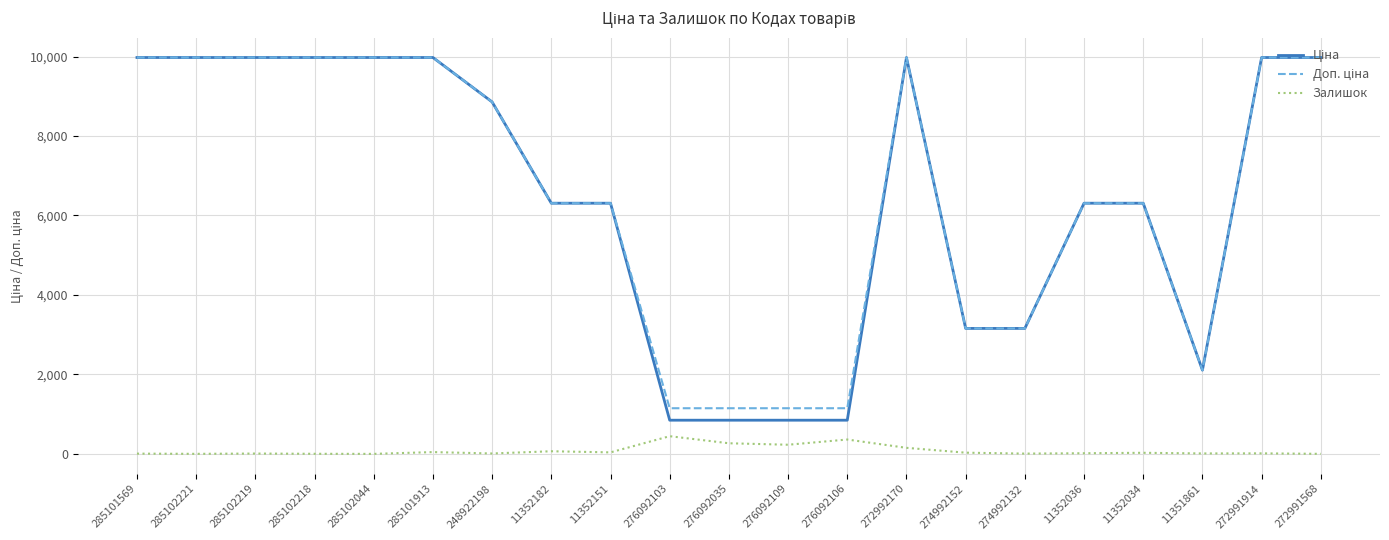

What position from the left is 285101913?

6